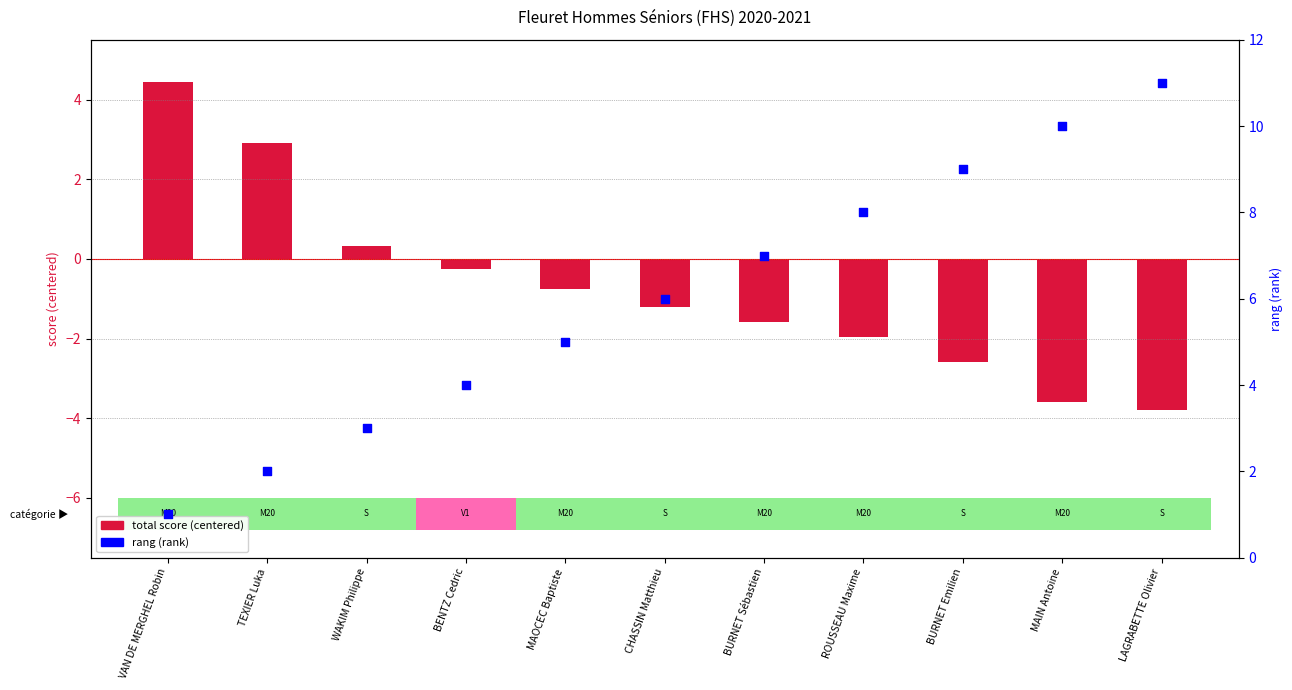

At which category is the sum across all series the highest?

LAGRABETTE Olivier